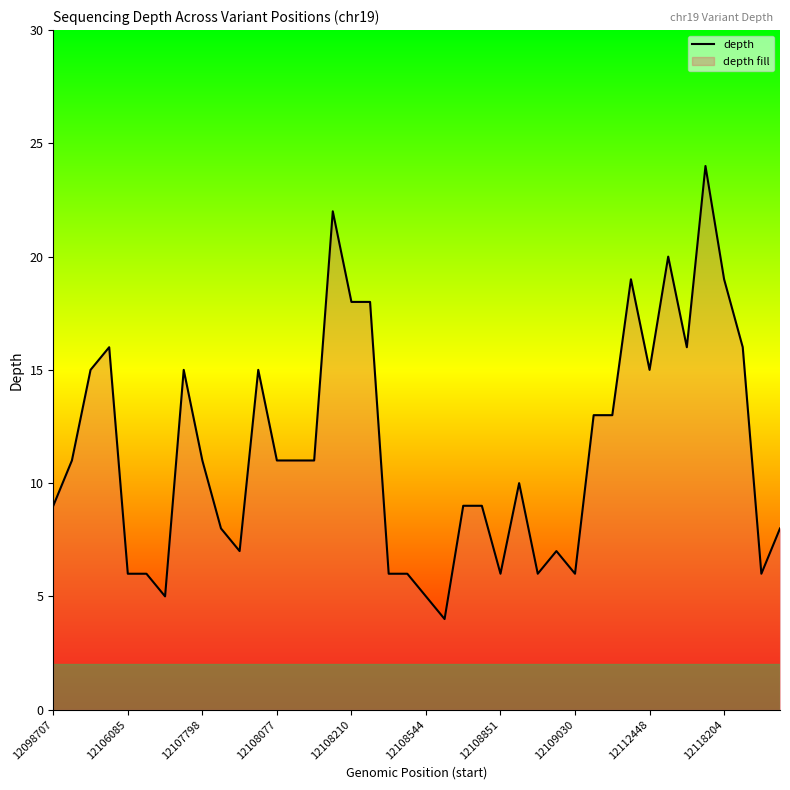

What is the smallest value displayed?

4